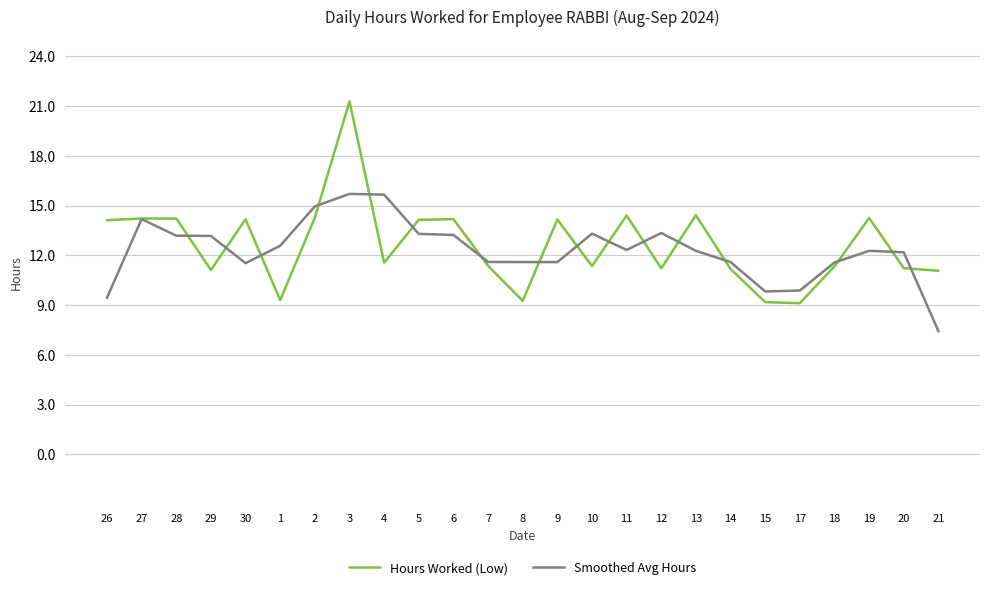

What is the minimum value for Hours Worked (Low)?

9.1